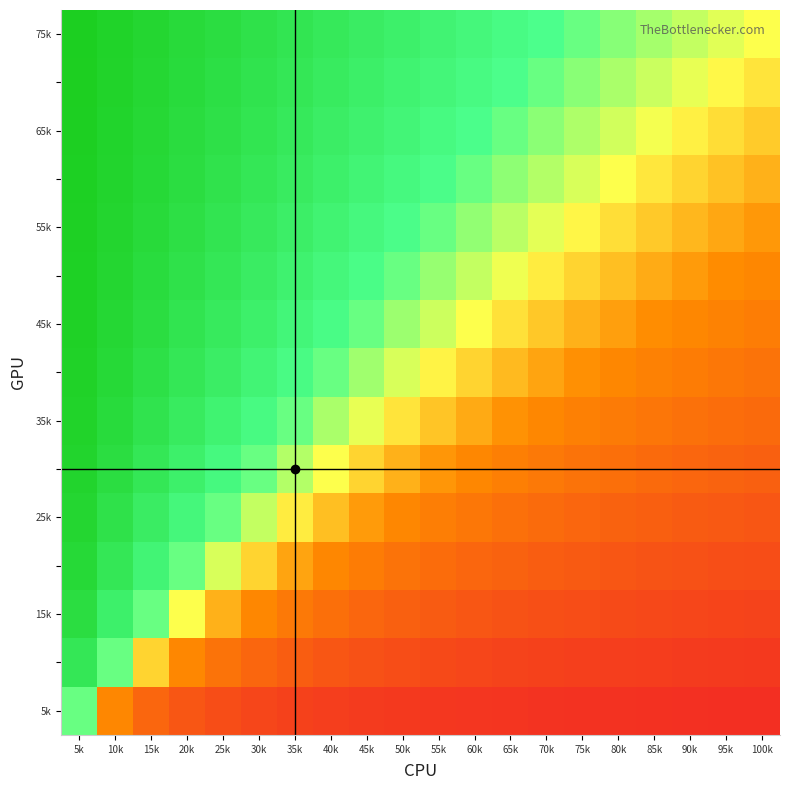

How many categories are shown in the chart?

20